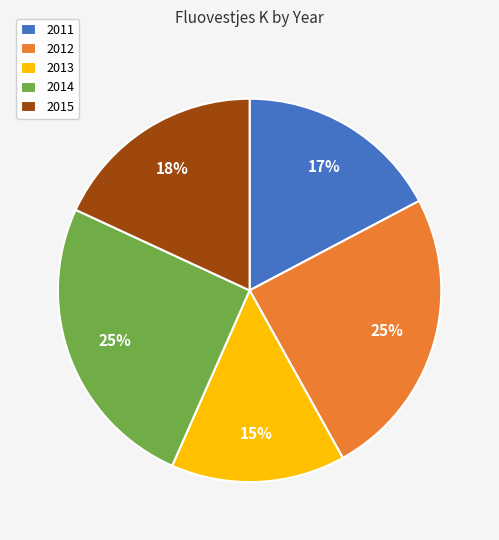

To the nearest percent, what portion does 2013 represent?

15%